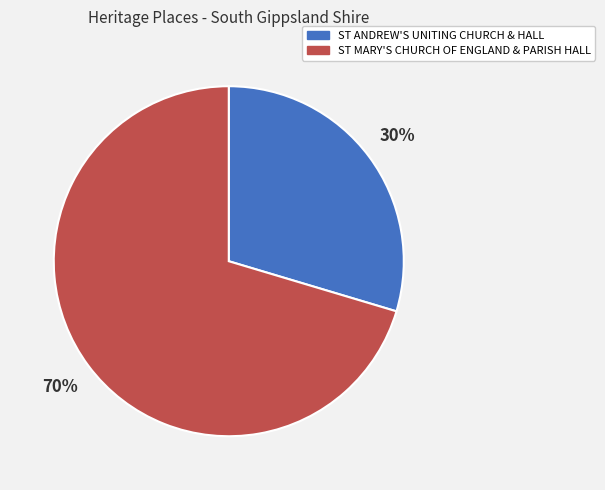

To the nearest percent, what is the combined percentage of ST ANDREW'S UNITING CHURCH & HALL and ST MARY'S CHURCH OF ENGLAND & PARISH HALL?

100%